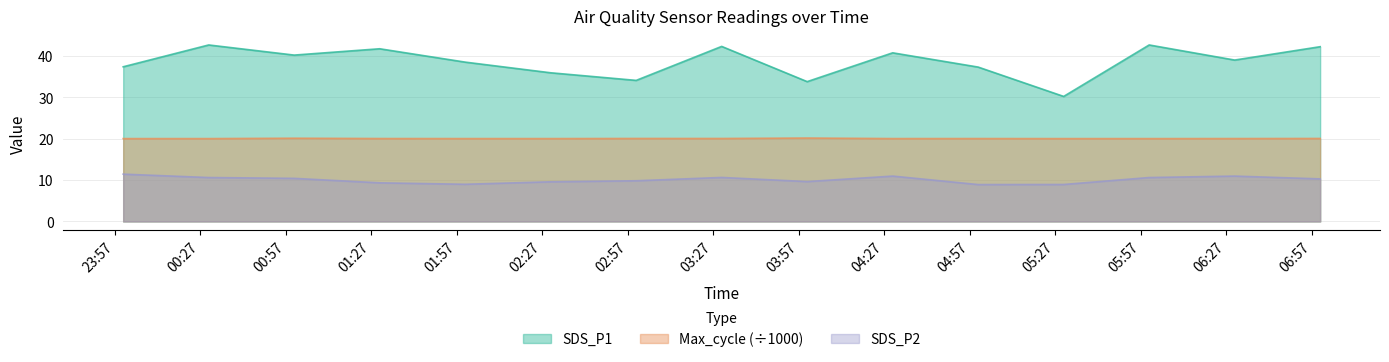

Which series changed the most between 2022/01/13 05:30 and 2022/01/13 07:00?

SDS_P1